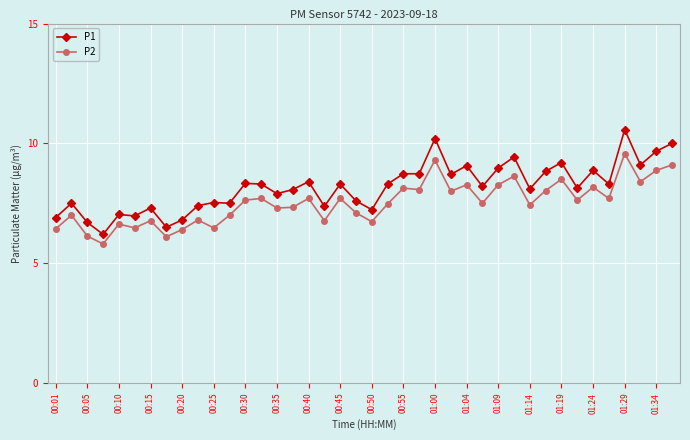

What is the difference between the second highest and minimum values in the P2 series?

3.5